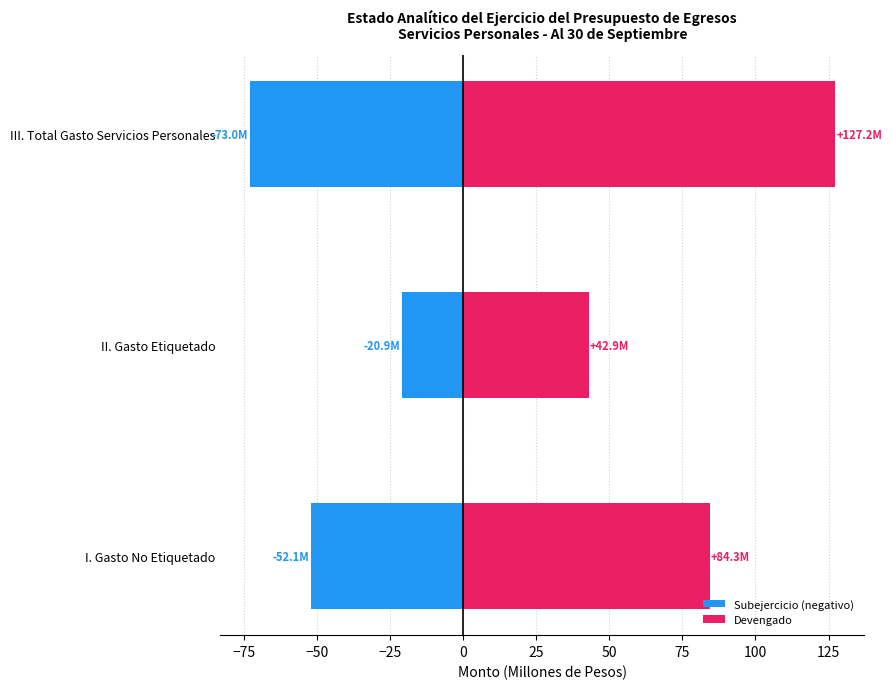

What is the maximum value for Devengado?

127.2